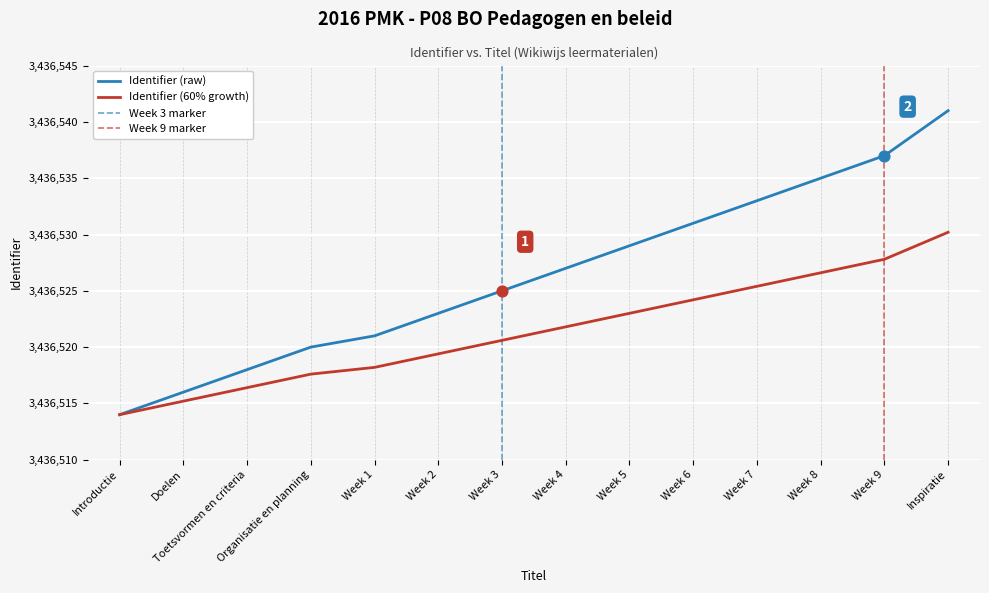

Between Week 7 and Week 4, which is larger?

Week 7